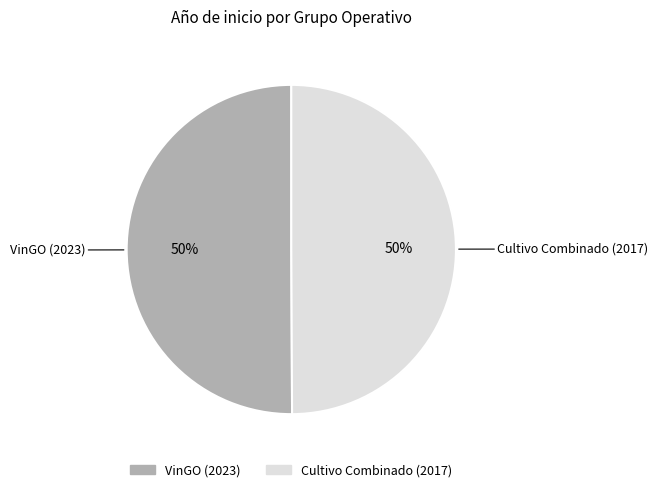

To the nearest percent, what is the average slice percentage?

50%